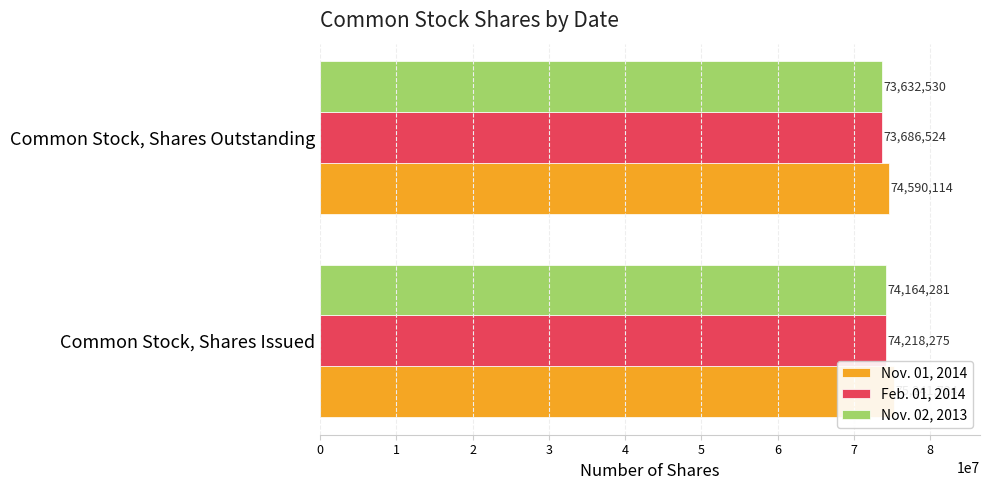

The Nov. 02, 2013 series shows 74164281 at 0. True or false?

True